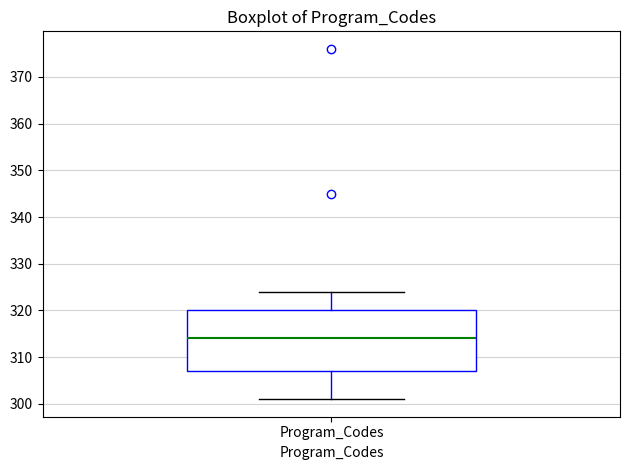

Read this box plot against the y-axis: the position of the median line, the range covered by the box, and the ends of both whiskers. The values are not printed on the chart, so give them approximately, as read against the axis.

median 314, box 307 to 320, whiskers 301 to 324